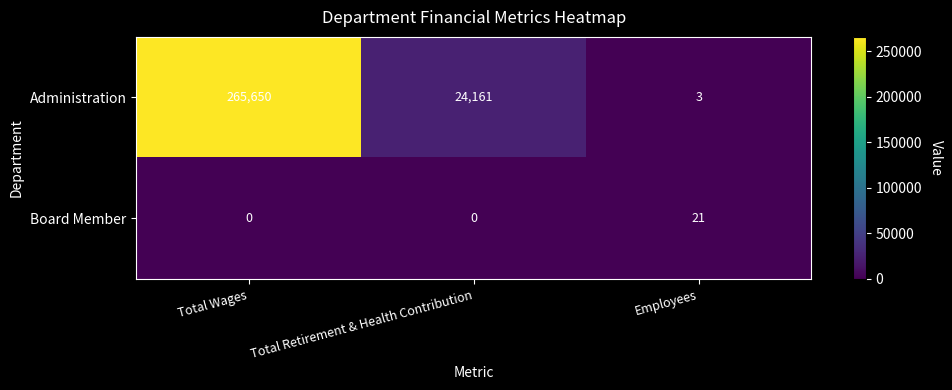

What is the spread (max minus min) of values at Total Wages?

265650